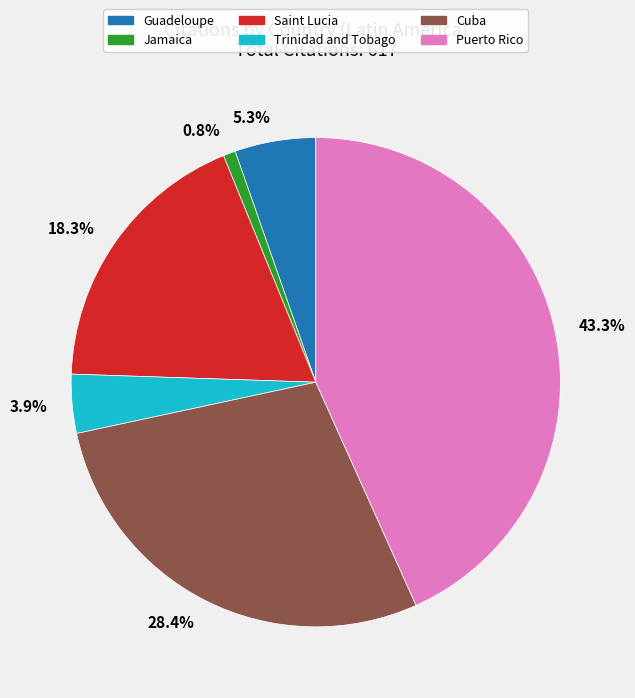

What percentage do Cuba and Guadeloupe together represent?

33.7%